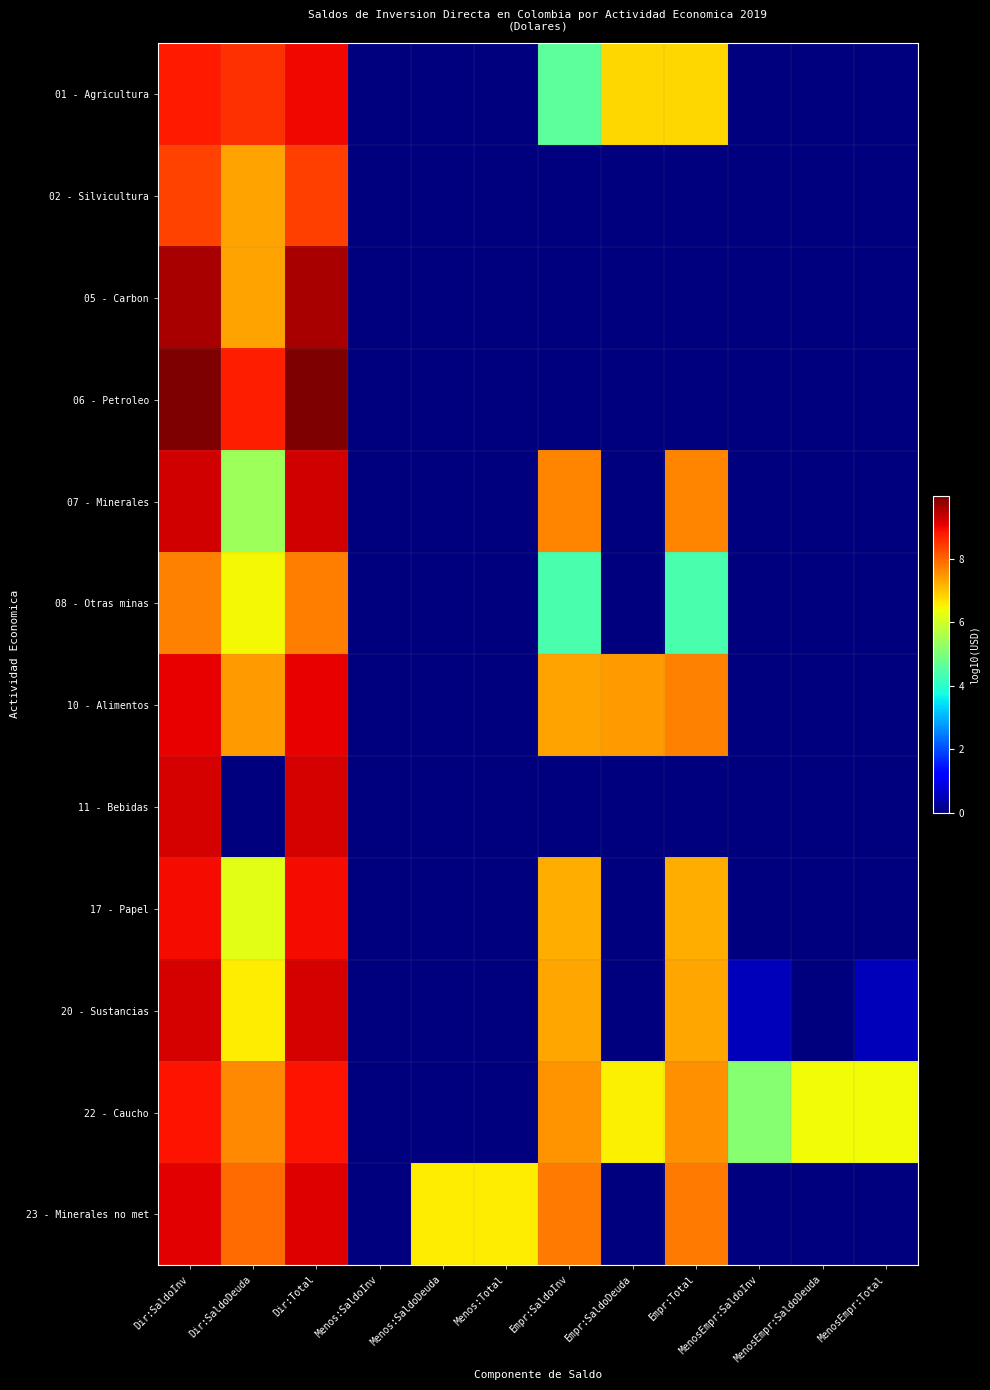

Reading right to left, transcribe all the data shown in this chart.

01 - Agricultura: MenosEmpr:Total=0.0	MenosEmpr:SaldoDeuda=0.0	MenosEmpr:SaldoInv=0.0	Empr:Total=6.8	Empr:SaldoDeuda=6.8	Empr:SaldoInv=4.6	Menos:Total=0.0	Menos:SaldoDeuda=0.0	Menos:SaldoInv=0.0	Dir:Total=9.0	Dir:SaldoDeuda=8.5	Dir:SaldoInv=8.8
02 - Silvicultura: MenosEmpr:Total=0.0	MenosEmpr:SaldoDeuda=0.0	MenosEmpr:SaldoInv=0.0	Empr:Total=0.0	Empr:SaldoDeuda=0.0	Empr:SaldoInv=0.0	Menos:Total=0.0	Menos:SaldoDeuda=0.0	Menos:SaldoInv=0.0	Dir:Total=8.4	Dir:SaldoDeuda=7.3	Dir:SaldoInv=8.3
05 - Carbon: MenosEmpr:Total=0.0	MenosEmpr:SaldoDeuda=0.0	MenosEmpr:SaldoInv=0.0	Empr:Total=0.0	Empr:SaldoDeuda=0.0	Empr:SaldoInv=0.0	Menos:Total=0.0	Menos:SaldoDeuda=0.0	Menos:SaldoInv=0.0	Dir:Total=9.6	Dir:SaldoDeuda=7.3	Dir:SaldoInv=9.6
06 - Petroleo: MenosEmpr:Total=0.0	MenosEmpr:SaldoDeuda=0.0	MenosEmpr:SaldoInv=0.0	Empr:Total=0.0	Empr:SaldoDeuda=0.0	Empr:SaldoInv=0.0	Menos:Total=0.0	Menos:SaldoDeuda=0.0	Menos:SaldoInv=0.0	Dir:Total=10.0	Dir:SaldoDeuda=8.7	Dir:SaldoInv=9.9
07 - Minerales: MenosEmpr:Total=0.0	MenosEmpr:SaldoDeuda=0.0	MenosEmpr:SaldoInv=0.0	Empr:Total=7.6	Empr:SaldoDeuda=0.0	Empr:SaldoInv=7.6	Menos:Total=0.0	Menos:SaldoDeuda=0.0	Menos:SaldoInv=0.0	Dir:Total=9.2	Dir:SaldoDeuda=5.4	Dir:SaldoInv=9.2
08 - Otras minas: MenosEmpr:Total=0.0	MenosEmpr:SaldoDeuda=0.0	MenosEmpr:SaldoInv=0.0	Empr:Total=4.4	Empr:SaldoDeuda=0.0	Empr:SaldoInv=4.4	Menos:Total=0.0	Menos:SaldoDeuda=0.0	Menos:SaldoInv=0.0	Dir:Total=7.7	Dir:SaldoDeuda=6.4	Dir:SaldoInv=7.7
10 - Alimentos: MenosEmpr:Total=0.0	MenosEmpr:SaldoDeuda=0.0	MenosEmpr:SaldoInv=0.0	Empr:Total=7.7	Empr:SaldoDeuda=7.4	Empr:SaldoInv=7.3	Menos:Total=0.0	Menos:SaldoDeuda=0.0	Menos:SaldoInv=0.0	Dir:Total=9.1	Dir:SaldoDeuda=7.4	Dir:SaldoInv=9.0
11 - Bebidas: MenosEmpr:Total=0.0	MenosEmpr:SaldoDeuda=0.0	MenosEmpr:SaldoInv=0.0	Empr:Total=0.0	Empr:SaldoDeuda=0.0	Empr:SaldoInv=0.0	Menos:Total=0.0	Menos:SaldoDeuda=0.0	Menos:SaldoInv=0.0	Dir:Total=9.2	Dir:SaldoDeuda=0.0	Dir:SaldoInv=9.2
17 - Papel: MenosEmpr:Total=0.0	MenosEmpr:SaldoDeuda=0.0	MenosEmpr:SaldoInv=0.0	Empr:Total=7.2	Empr:SaldoDeuda=0.0	Empr:SaldoInv=7.2	Menos:Total=0.0	Menos:SaldoDeuda=0.0	Menos:SaldoInv=0.0	Dir:Total=8.9	Dir:SaldoDeuda=6.2	Dir:SaldoInv=8.9
20 - Sustancias: MenosEmpr:Total=0.5	MenosEmpr:SaldoDeuda=0.0	MenosEmpr:SaldoInv=0.5	Empr:Total=7.3	Empr:SaldoDeuda=0.0	Empr:SaldoInv=7.3	Menos:Total=0.0	Menos:SaldoDeuda=0.0	Menos:SaldoInv=0.0	Dir:Total=9.2	Dir:SaldoDeuda=6.5	Dir:SaldoInv=9.2
22 - Caucho: MenosEmpr:Total=6.4	MenosEmpr:SaldoDeuda=6.4	MenosEmpr:SaldoInv=5.1	Empr:Total=7.5	Empr:SaldoDeuda=6.5	Empr:SaldoInv=7.5	Menos:Total=0.0	Menos:SaldoDeuda=0.0	Menos:SaldoInv=0.0	Dir:Total=8.9	Dir:SaldoDeuda=7.6	Dir:SaldoInv=8.8
23 - Minerales no met: MenosEmpr:Total=0.0	MenosEmpr:SaldoDeuda=0.0	MenosEmpr:SaldoInv=0.0	Empr:Total=7.8	Empr:SaldoDeuda=0.0	Empr:SaldoInv=7.8	Menos:Total=6.6	Menos:SaldoDeuda=6.6	Menos:SaldoInv=0.0	Dir:Total=9.1	Dir:SaldoDeuda=7.9	Dir:SaldoInv=9.1